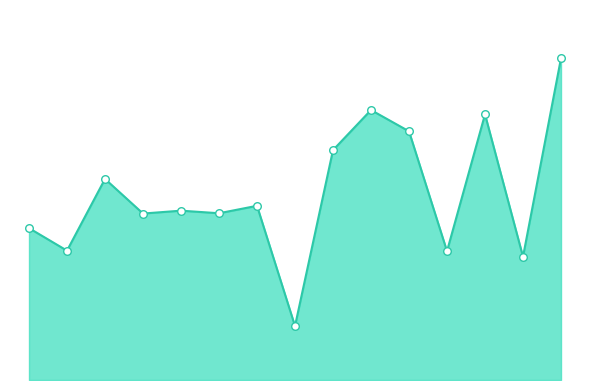

Is this an area chart (filled region under the line)?

Yes